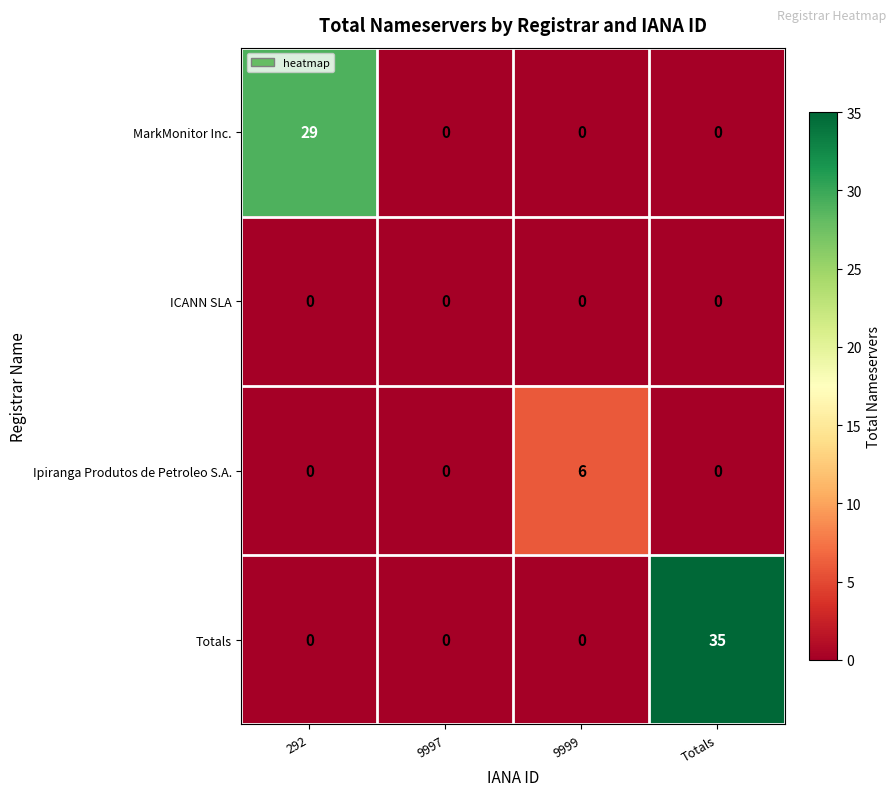

Is it true that MarkMonitor Inc. equals 41 at 292?

False